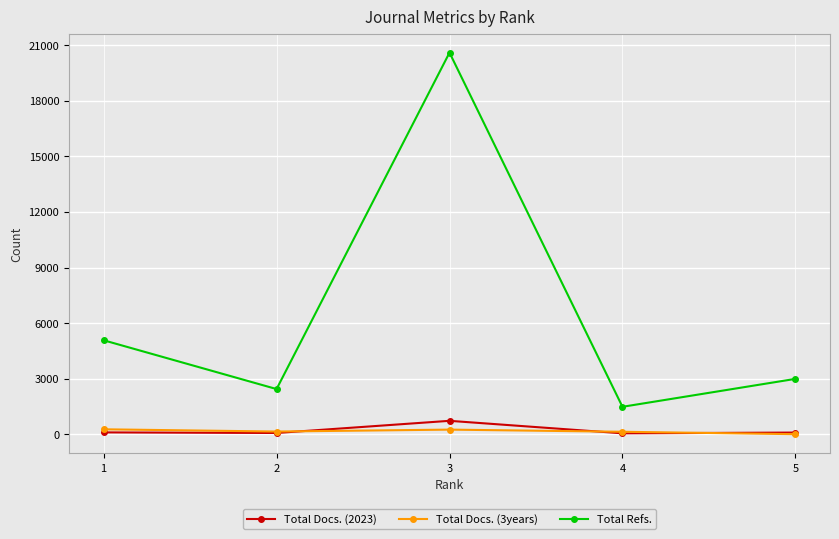

True or false: Total Refs. has a value of 1479 at 4.

True